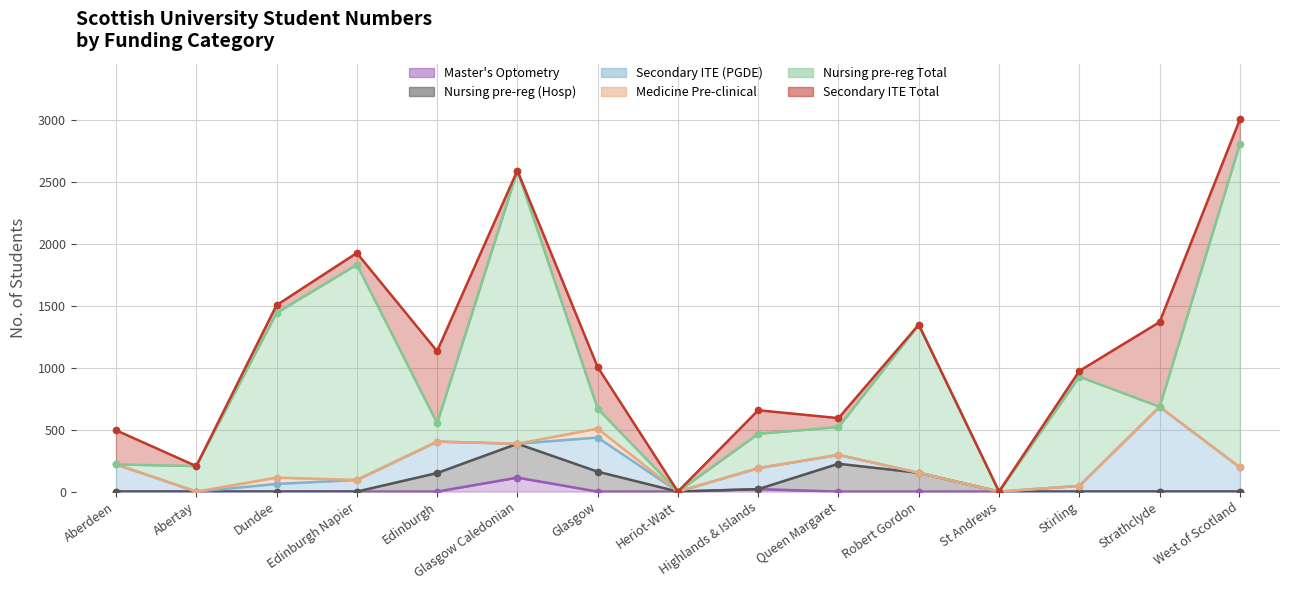

Where is the first local maximum for Medicine Pre-clinical?

Dundee